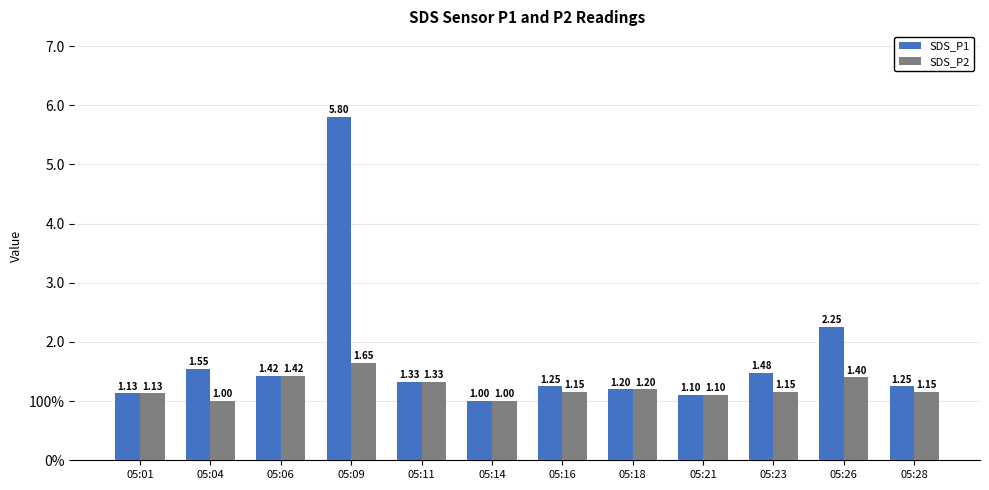

What is the greatest value displayed?

5.8